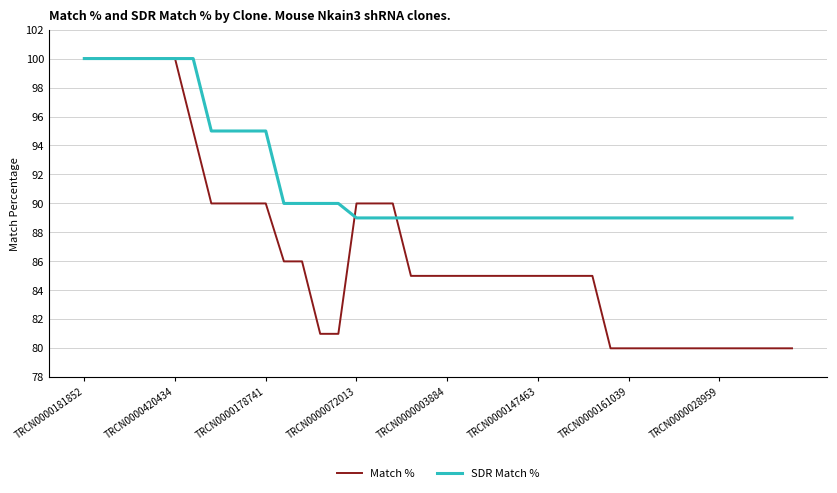

Rank the series by their average value, from highest to lowest.

SDR Match %, Match %